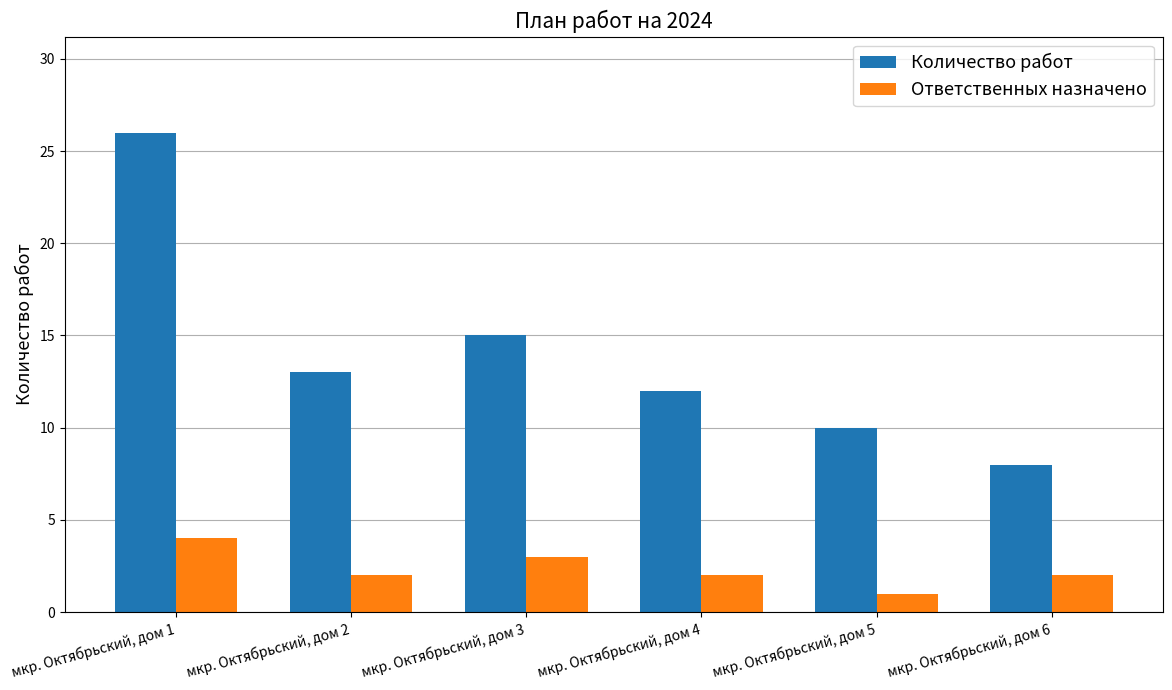

Which series has the widest spread of values?

Количество работ